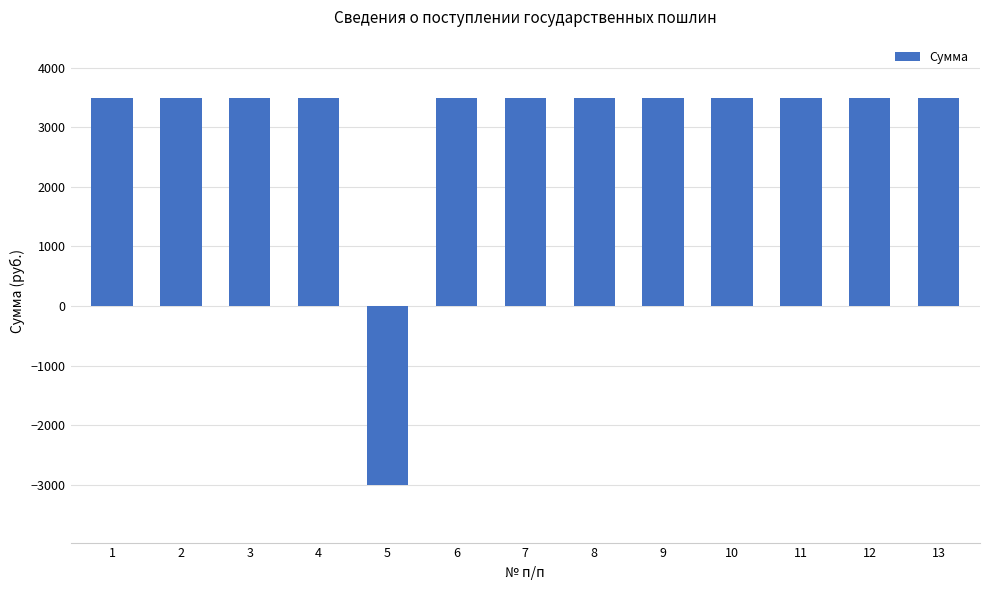

True or false: the data shows 3500 at 8.

True